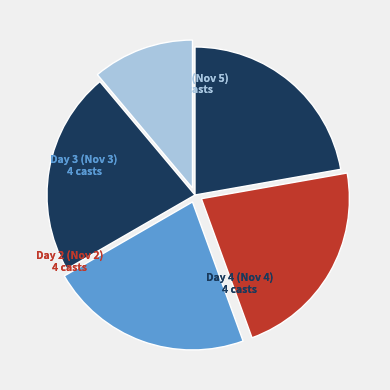

Count the number of slices in the pie.

5